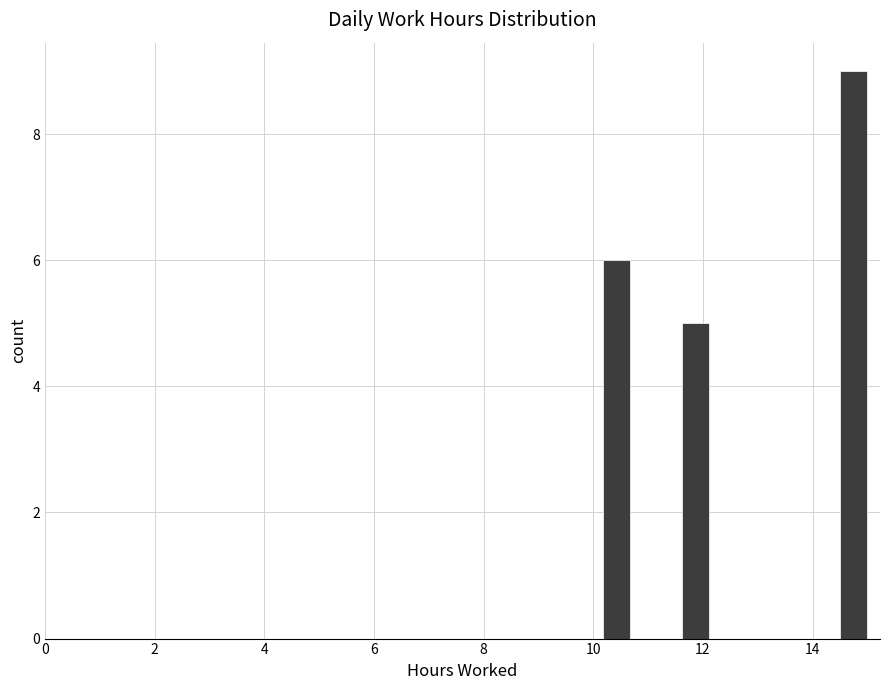

Around what value on the x-axis is the tallest bar? Give the approximate position of its centre, as read against the axis.

14.8